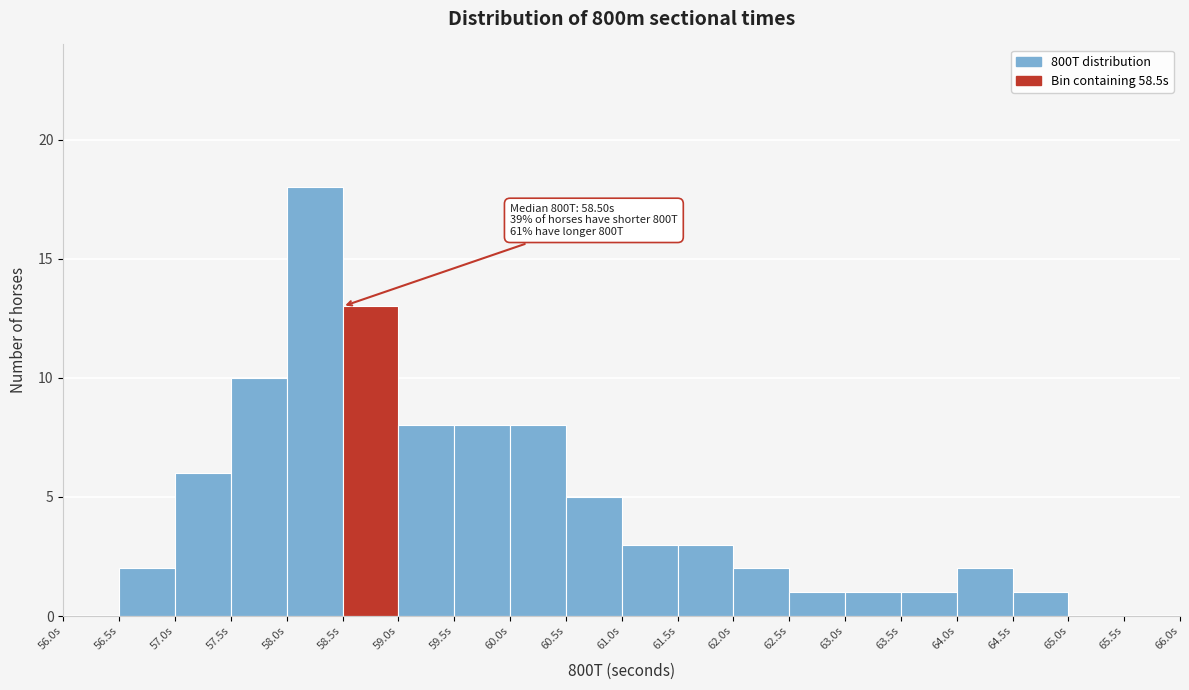

Over which range of the x-axis is the bar tallest?

58.0 to 58.5